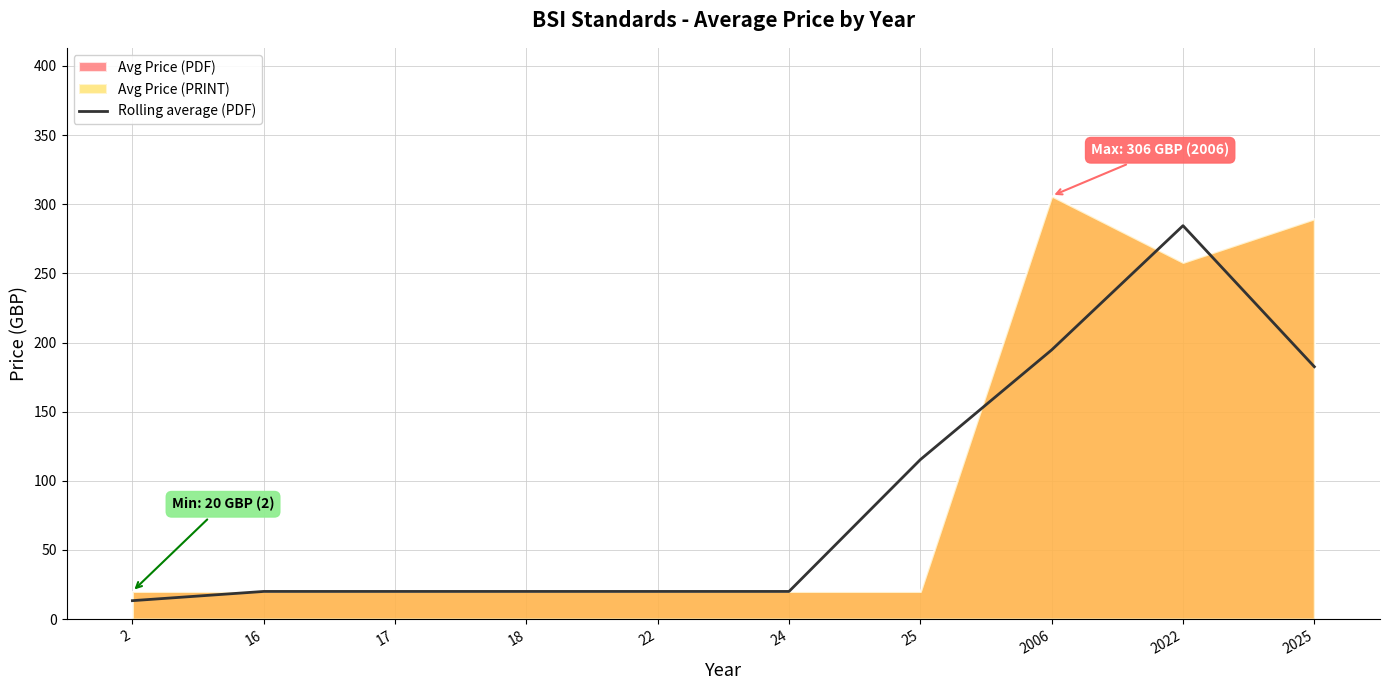

What is the highest value of the Rolling average (PDF) series?

284.5